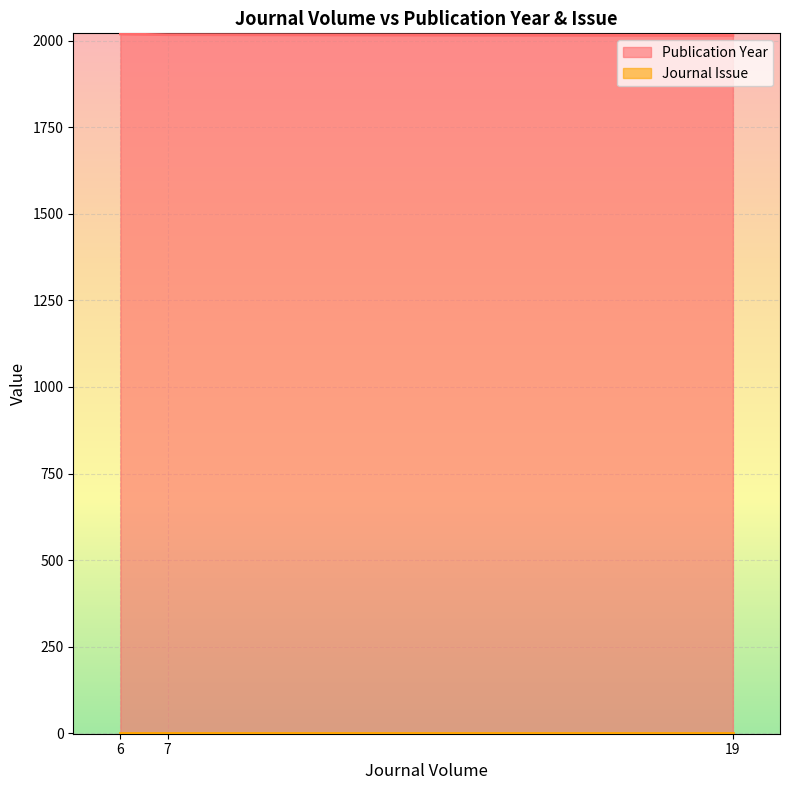

What is the approximate value of Publication Year at 7?

2017